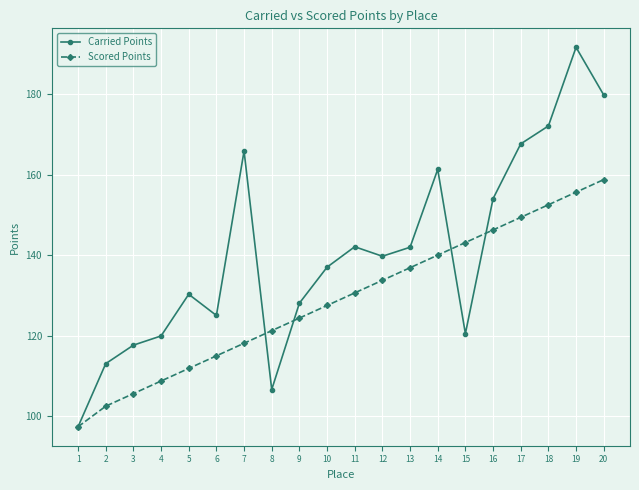

How many categories are shown in the chart?

20